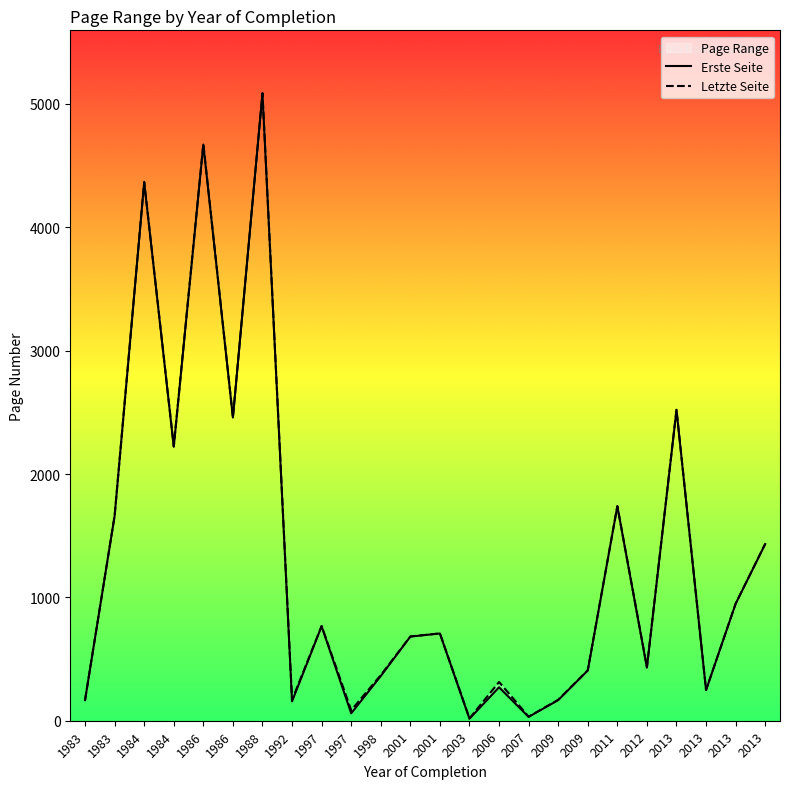

At how many categories does at least one series exceed 616?

13